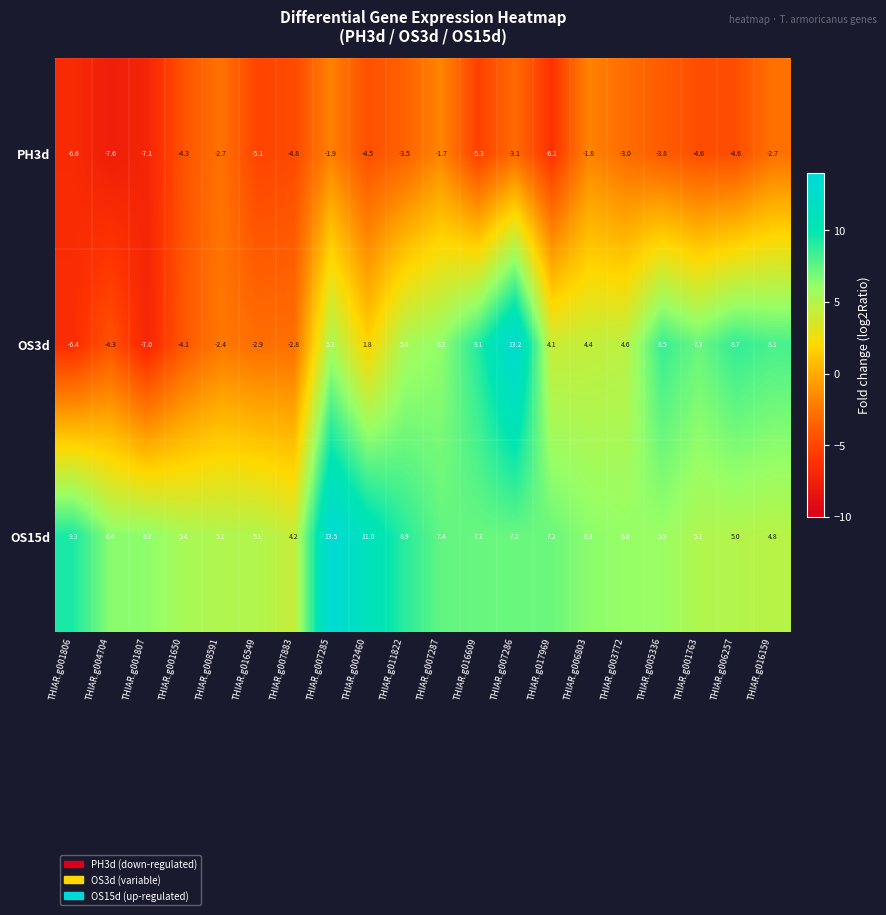

Rank the series by their maximum value, from lowest to highest.

PH3d, OS3d, OS15d